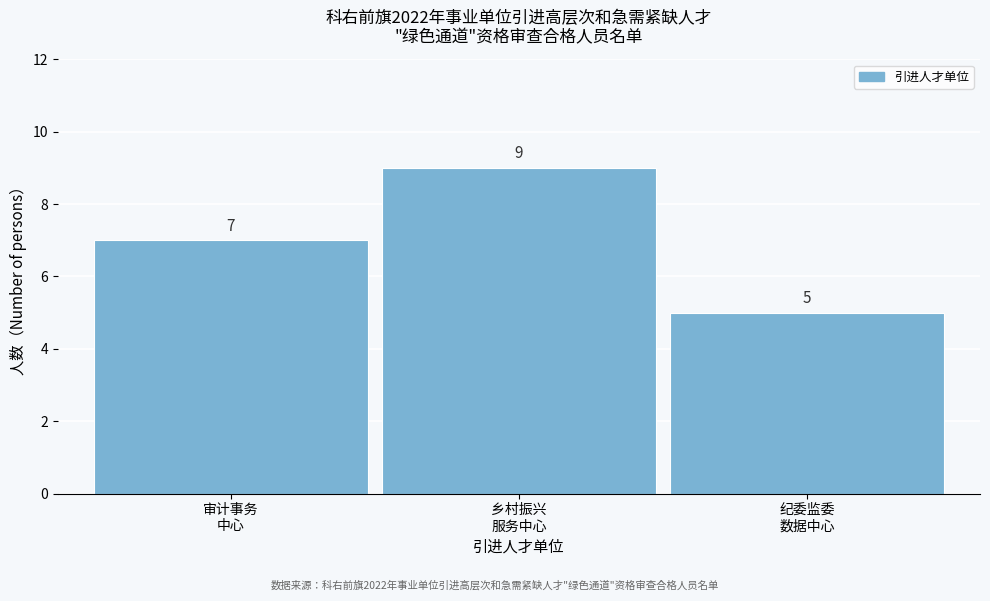

What is the maximum value shown in the chart?

9